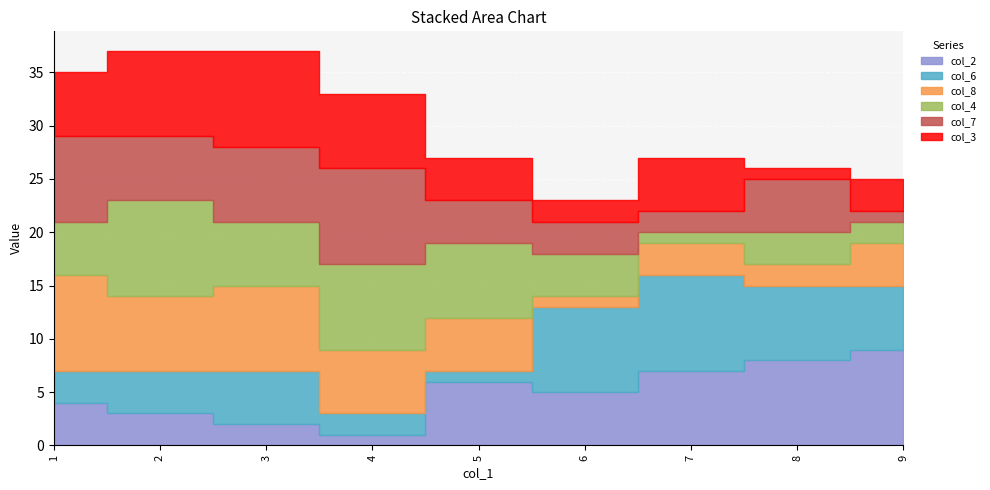

What is the average value of the col_2 series?

5